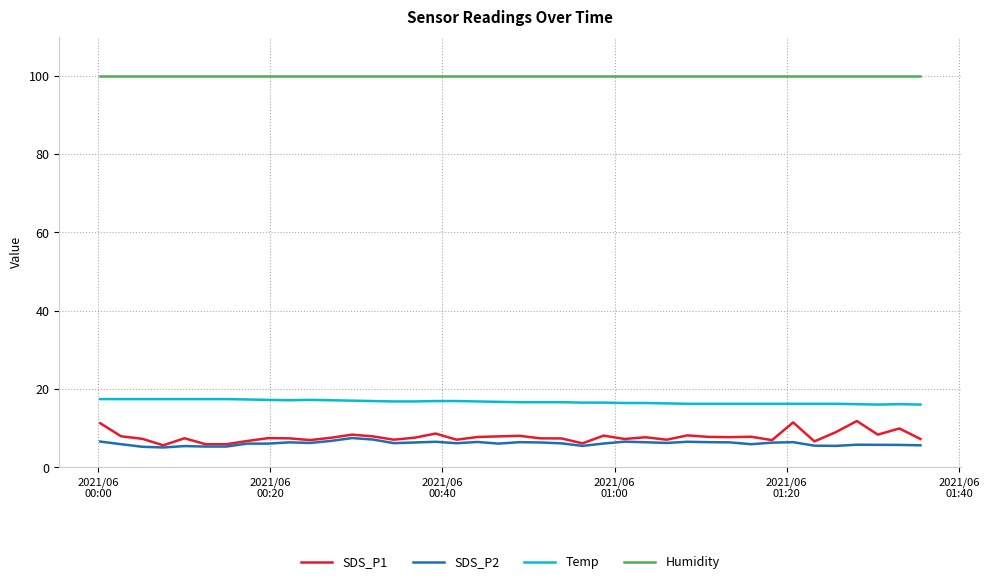

How many lines are shown in the chart?

4